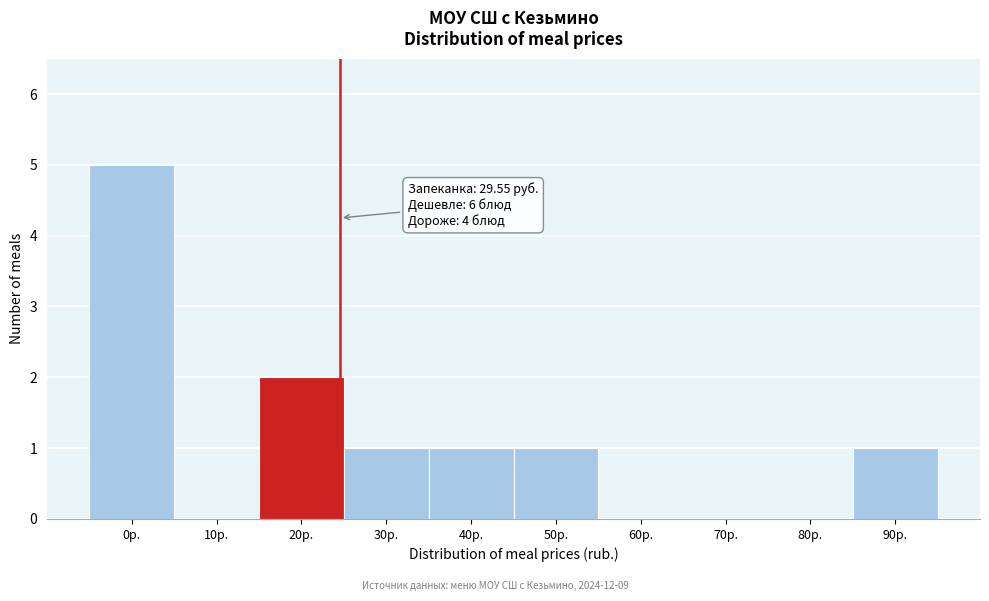

Reading right to left, list all the values displayed in this chart.

90р.=1	80р.=0	70р.=0	60р.=0	50р.=1	40р.=1	30р.=1	20р.=2	10р.=0	0р.=5